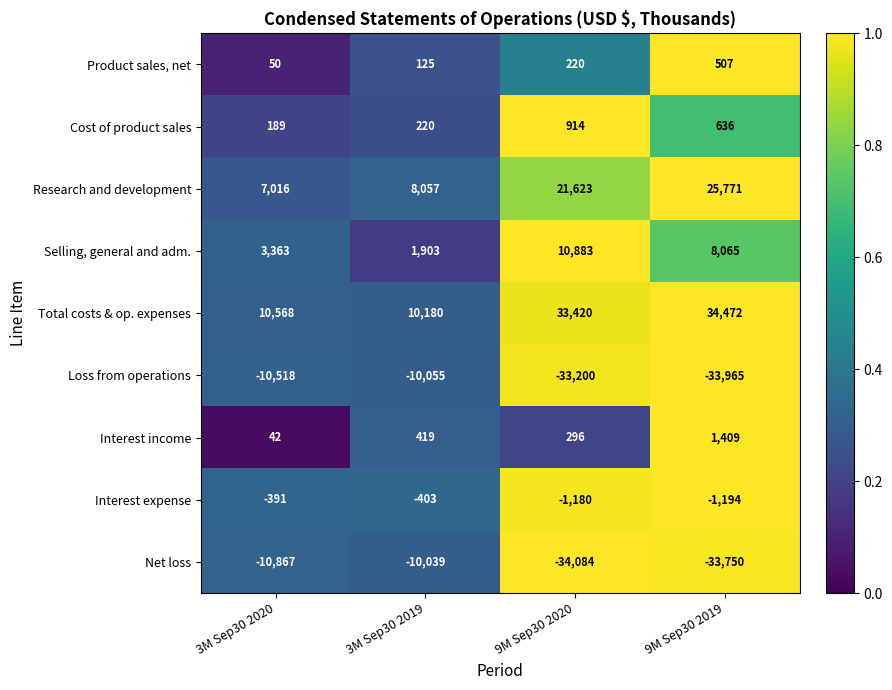

Which series has the widest spread of values?

Total costs & op. expenses